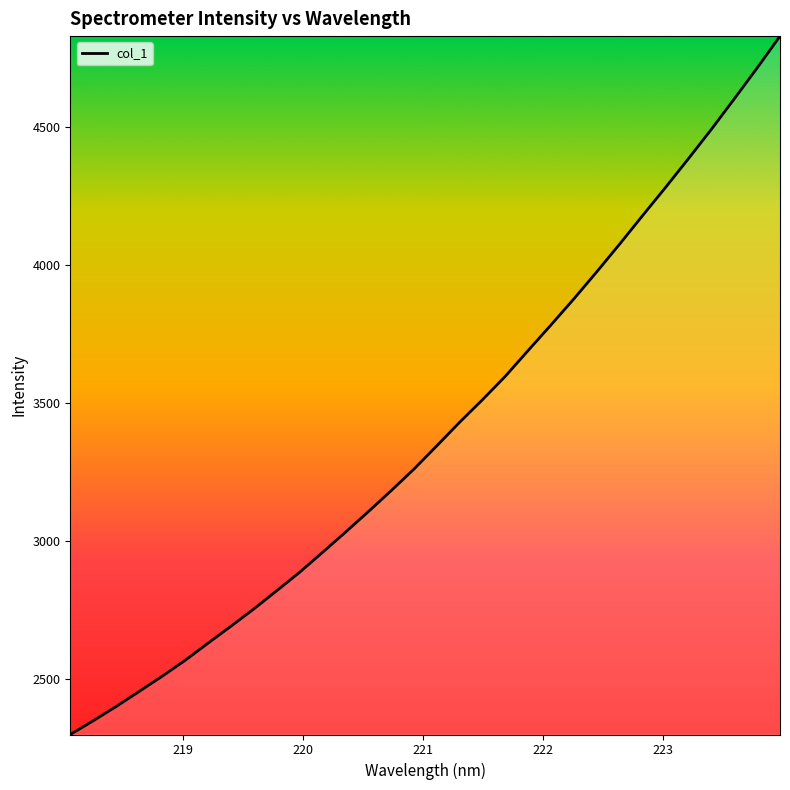

What is the greatest value displayed?

4829.9